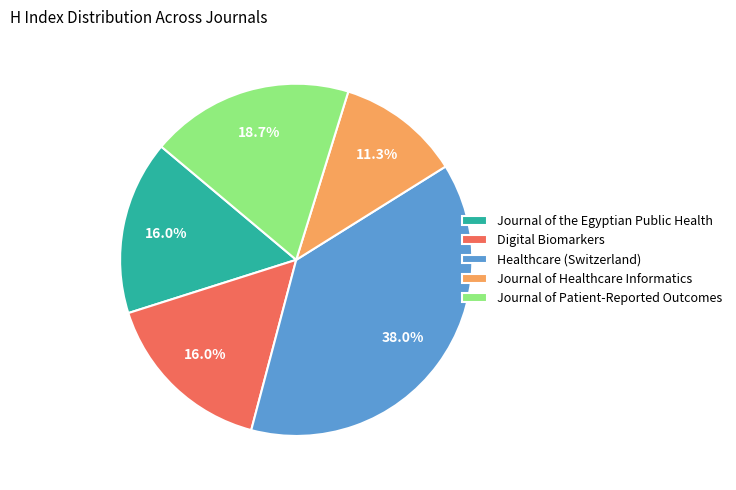

What is the ratio of the value at Digital Biomarkers to the value at Journal of Healthcare Informatics?

1.4